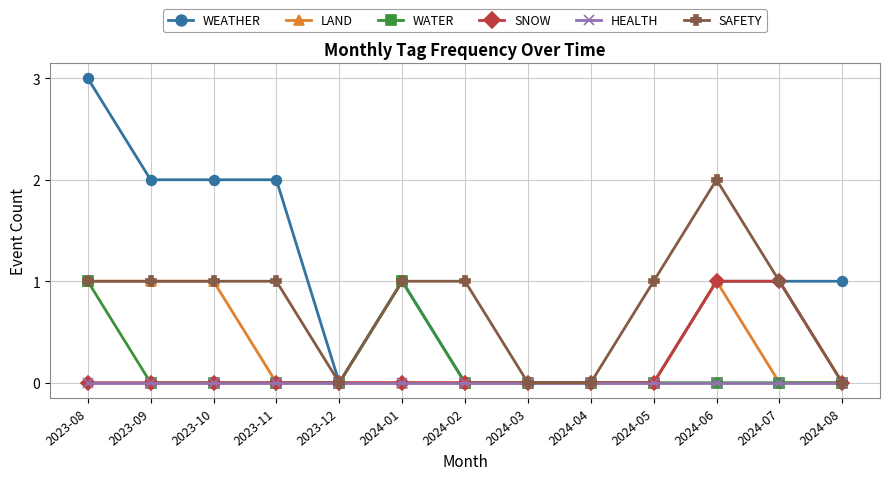

What is the difference between the second highest and second lowest values in the SAFETY series?

1